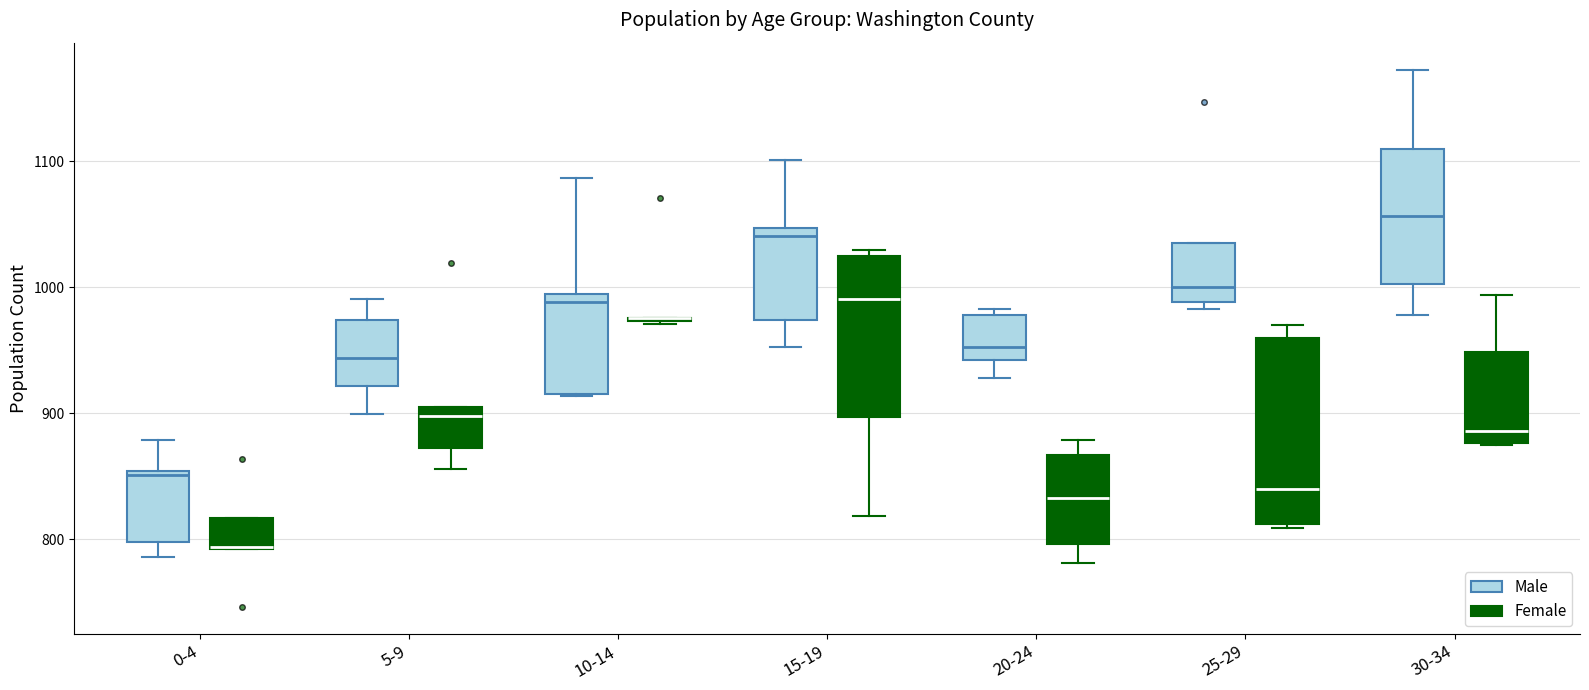

Where does the median line of the box for 25-29 (Male) sit on the y-axis? The values are not printed on the chart, so give them approximately, as read against the axis.

1000